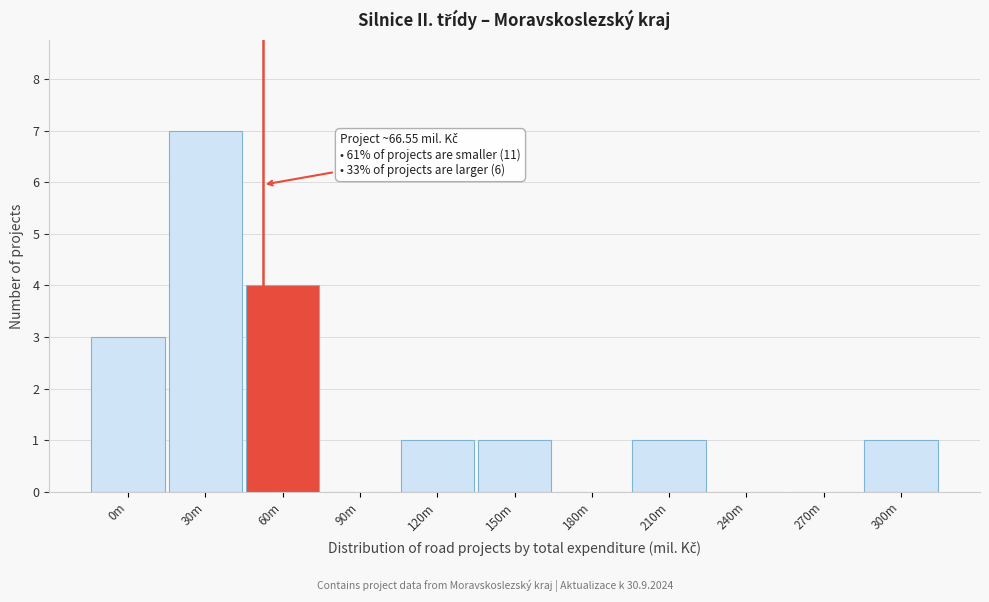

Reading right to left, transcribe all the data shown in this chart.

300m=1	270m=0	240m=0	210m=1	180m=0	150m=1	120m=1	90m=0	60m=4	30m=7	0m=3